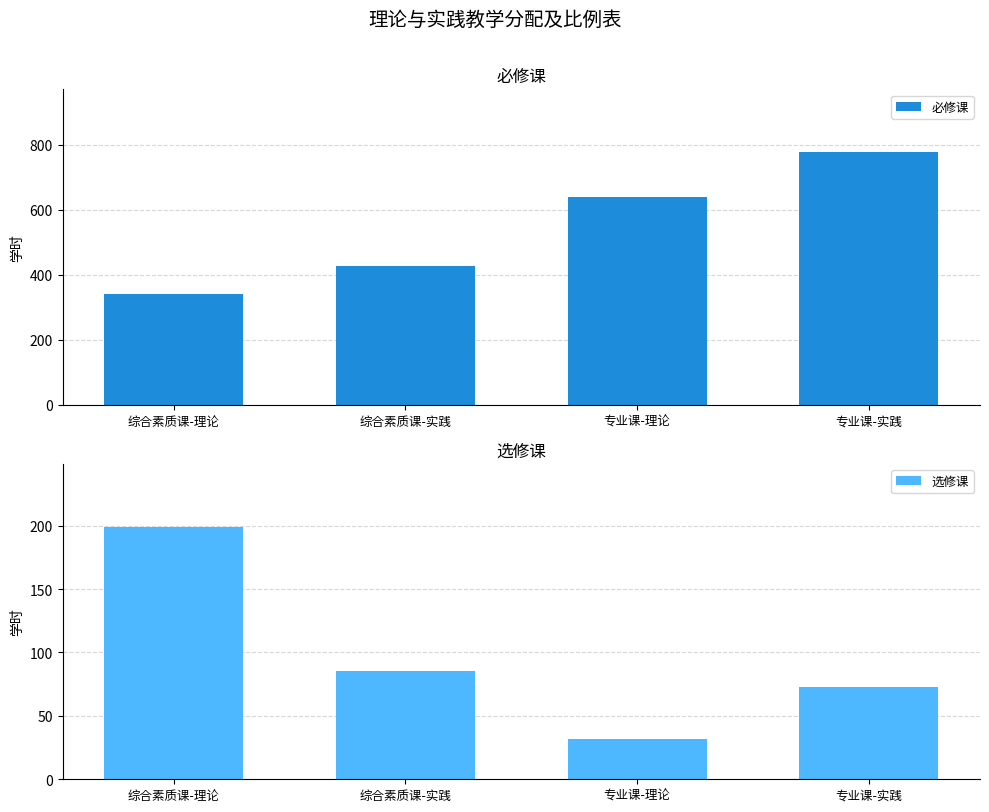

At 综合素质课-理论, list the series in order from smallest to largest.

选修课, 必修课